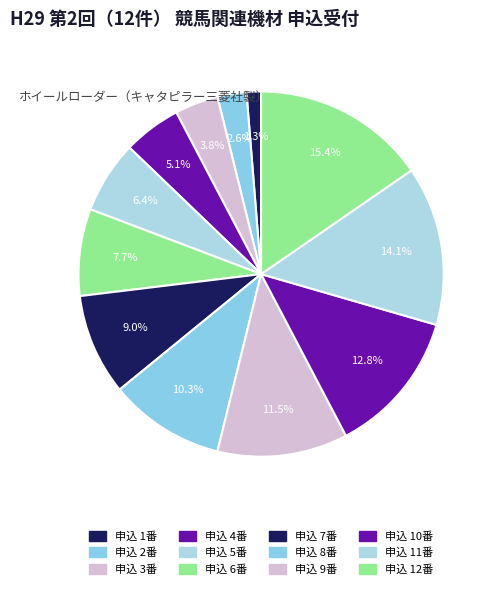

Count the number of slices in the pie.

12